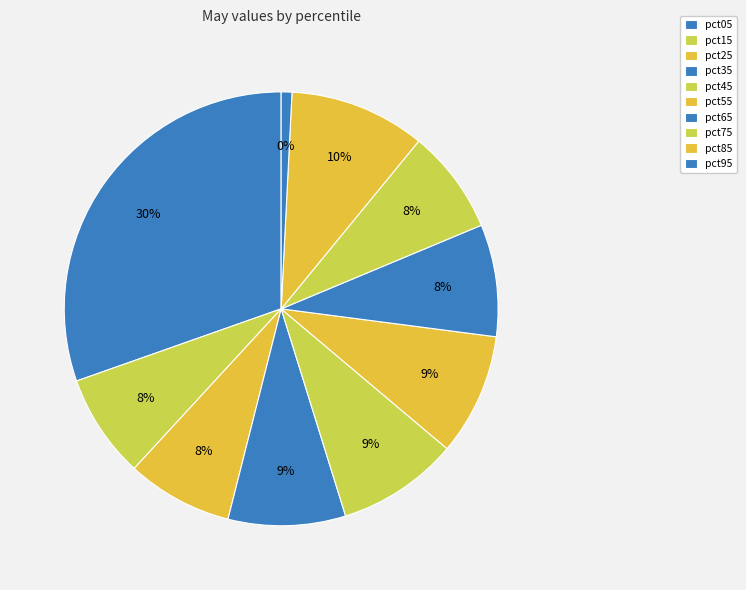

Does pct65 represent more than half of the total?

No